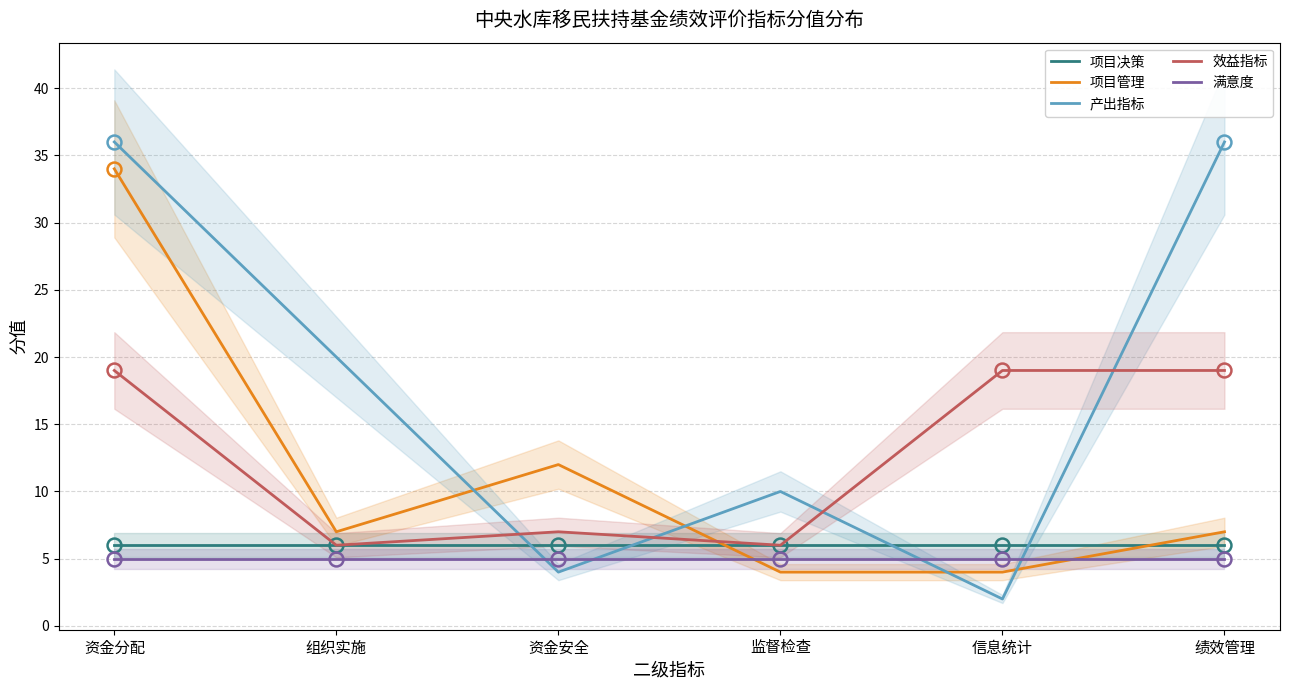

What is the average value of the 项目管理 series?

11